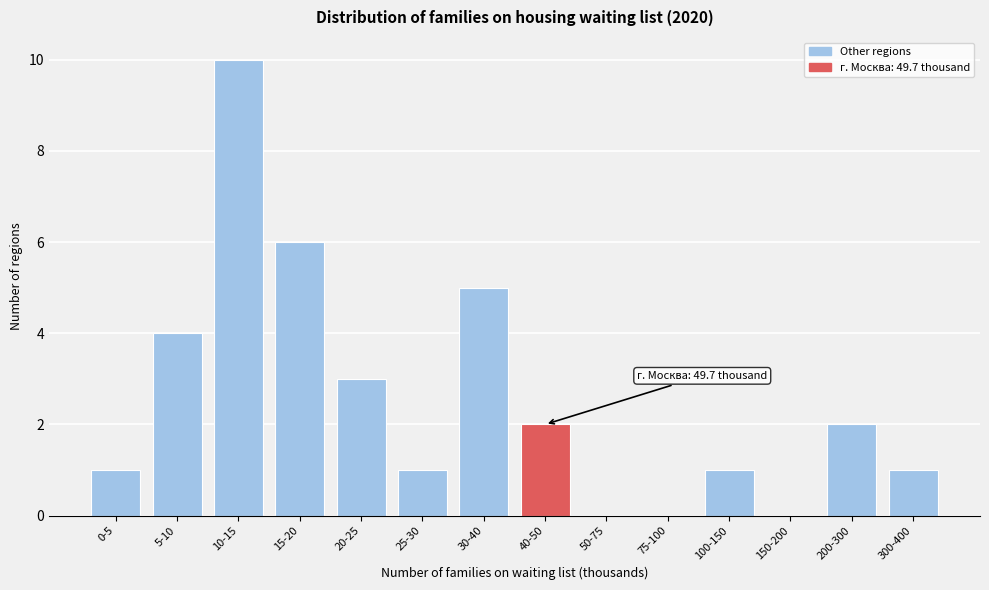

Reading left to right, list all the values displayed in this chart.

0-5=1	5-10=4	10-15=10	15-20=6	20-25=3	25-30=1	30-40=5	40-50=2	50-75=0	75-100=0	100-150=1	150-200=0	200-300=2	300-400=1